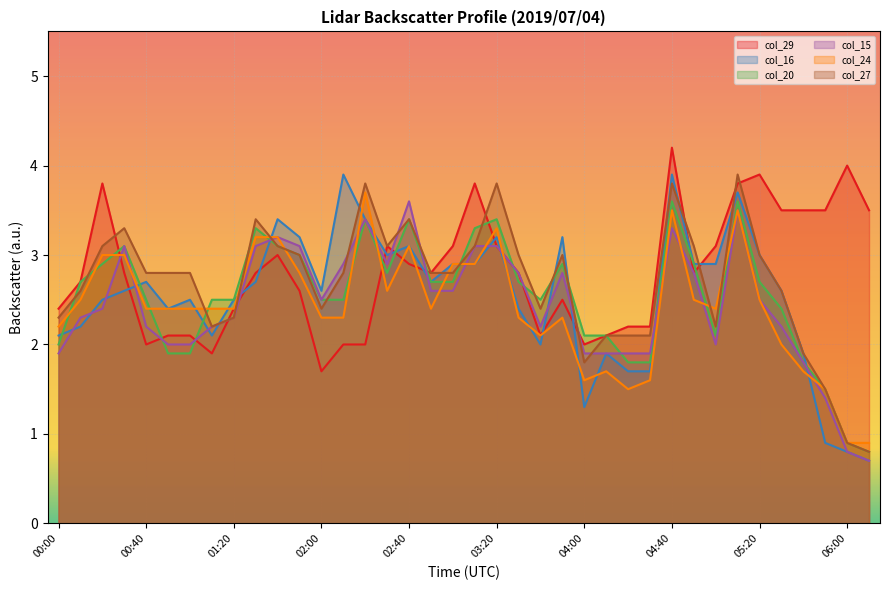

What is the average value of the col_15 series?

2.4